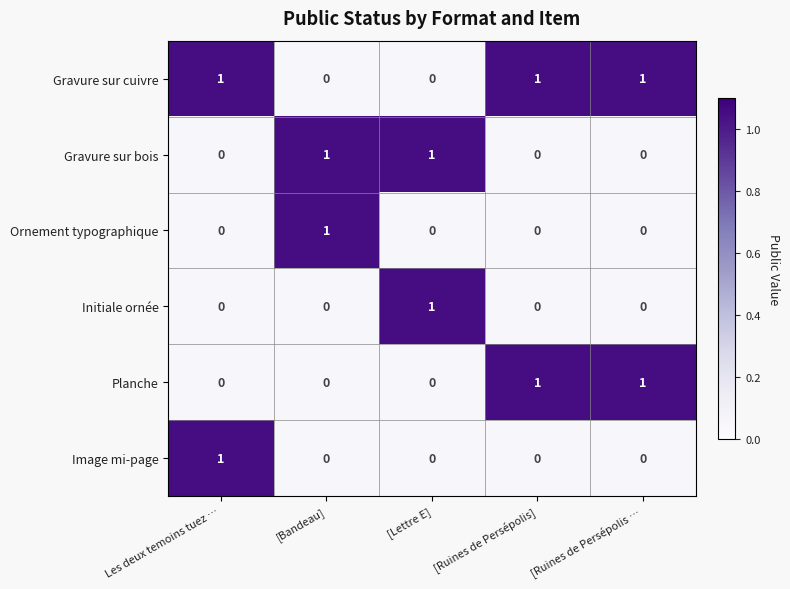

Which series has the largest total across all categories?

Gravure sur cuivre